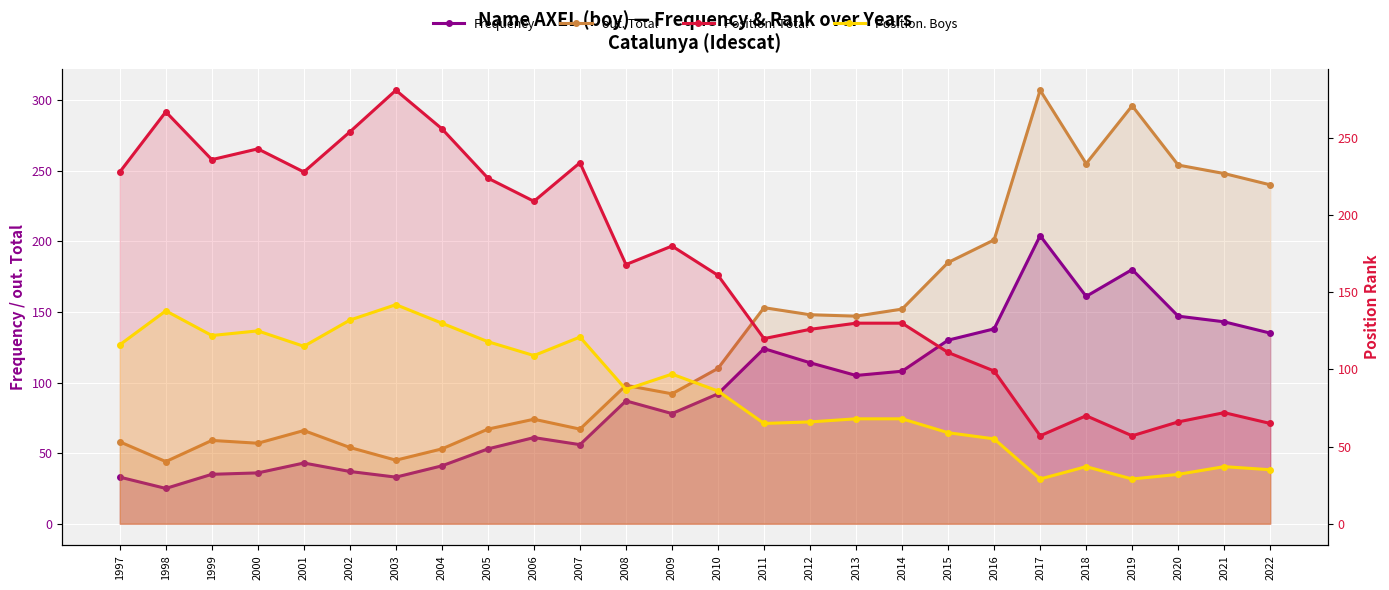

How many values in the Position. Boys series are below 87?

13